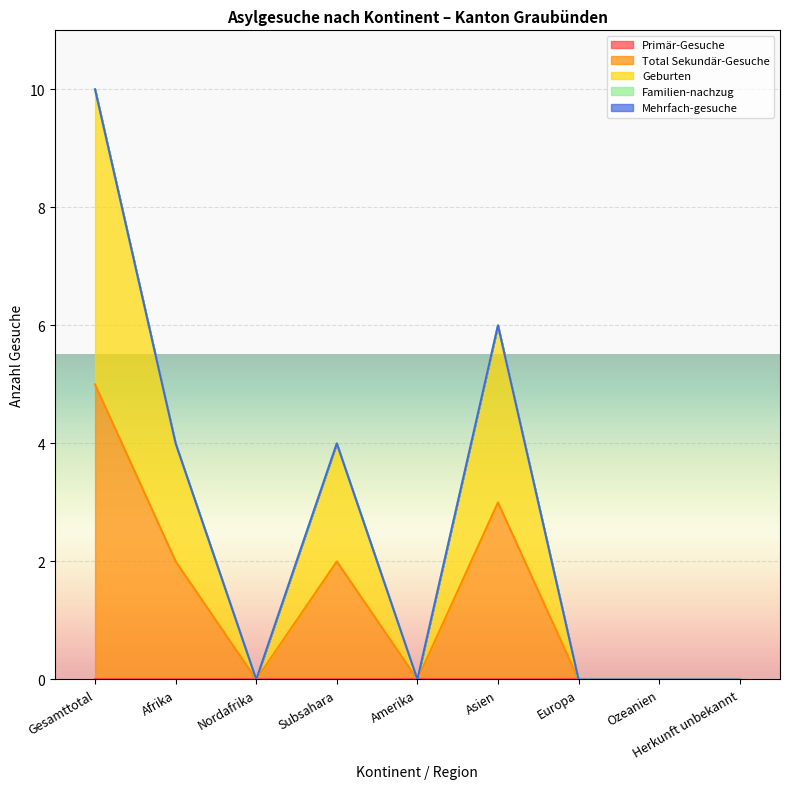

True or false: Familien-nachzug has more than 0 interior local peaks.

False